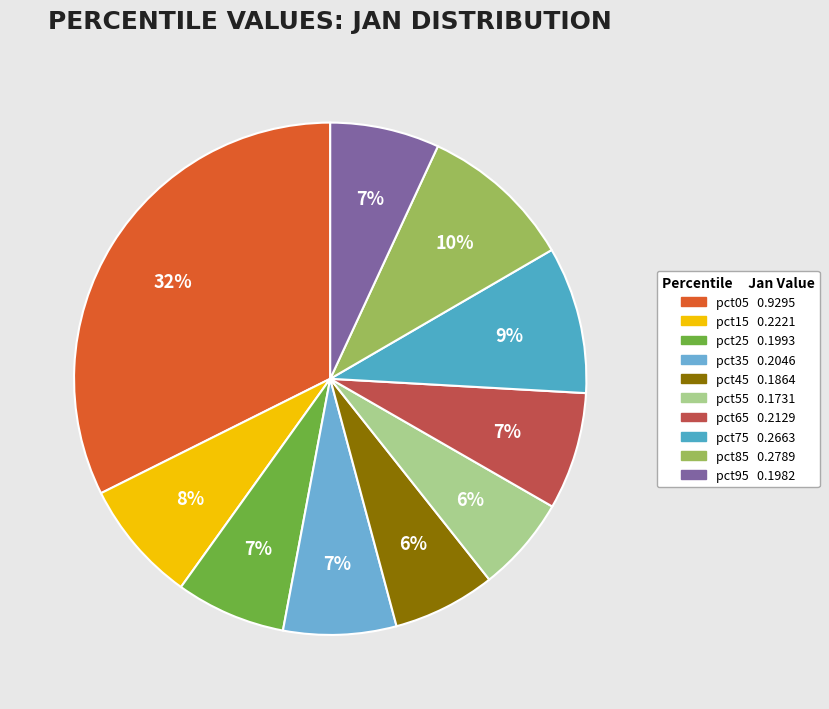

How many segments does this pie chart have?

10